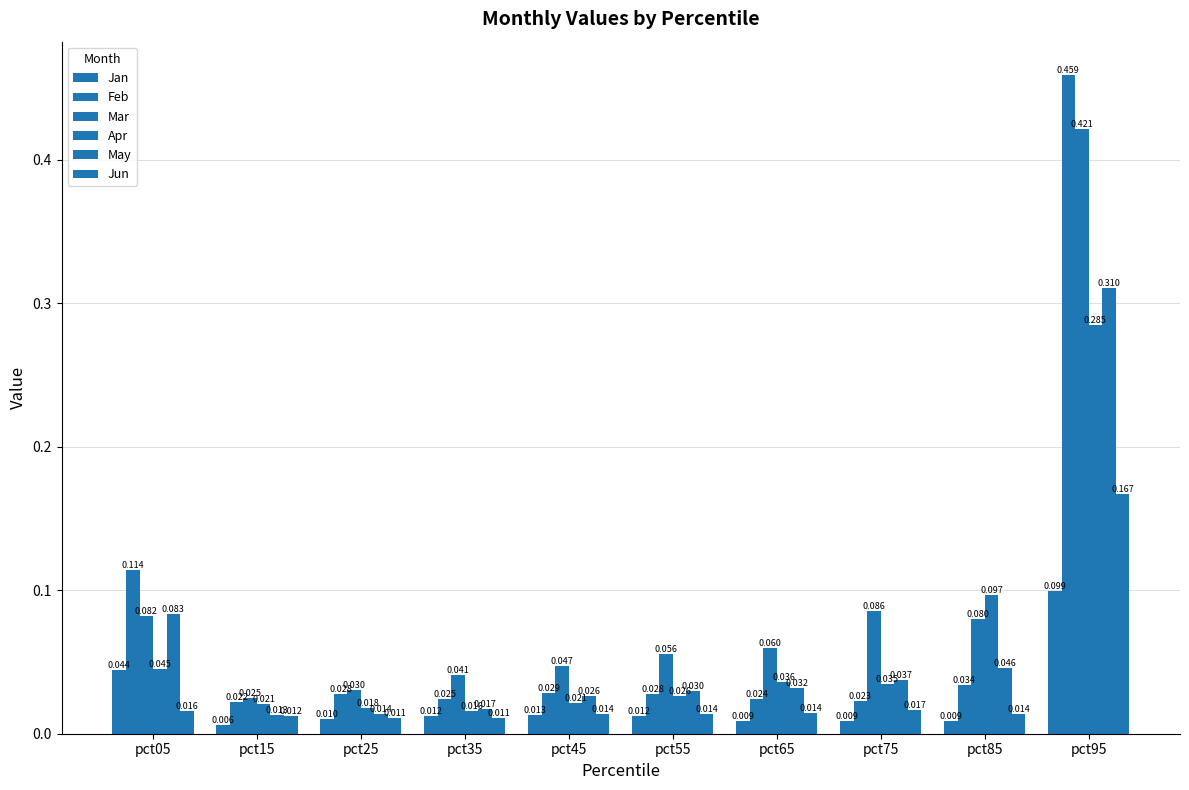

What is the total value across all series at pct85?

0.3